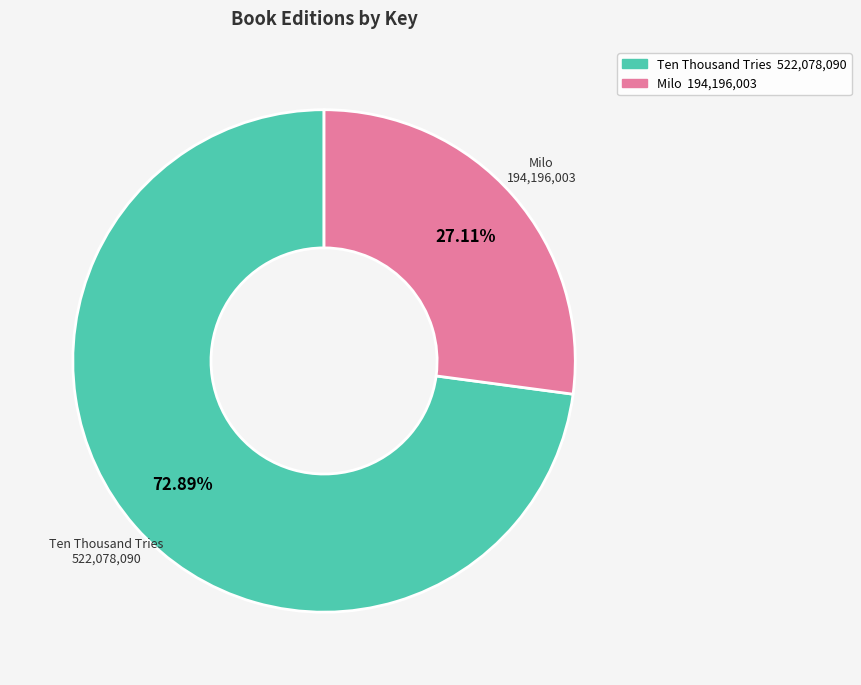

Is there a majority slice in this chart?

Yes